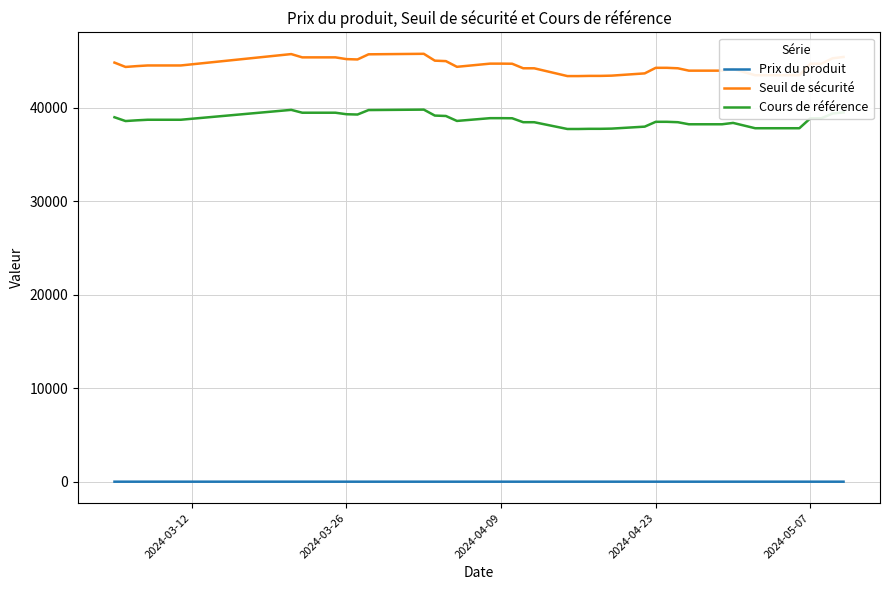

How many interior local peaks does the Seuil de sécurité series have?

3